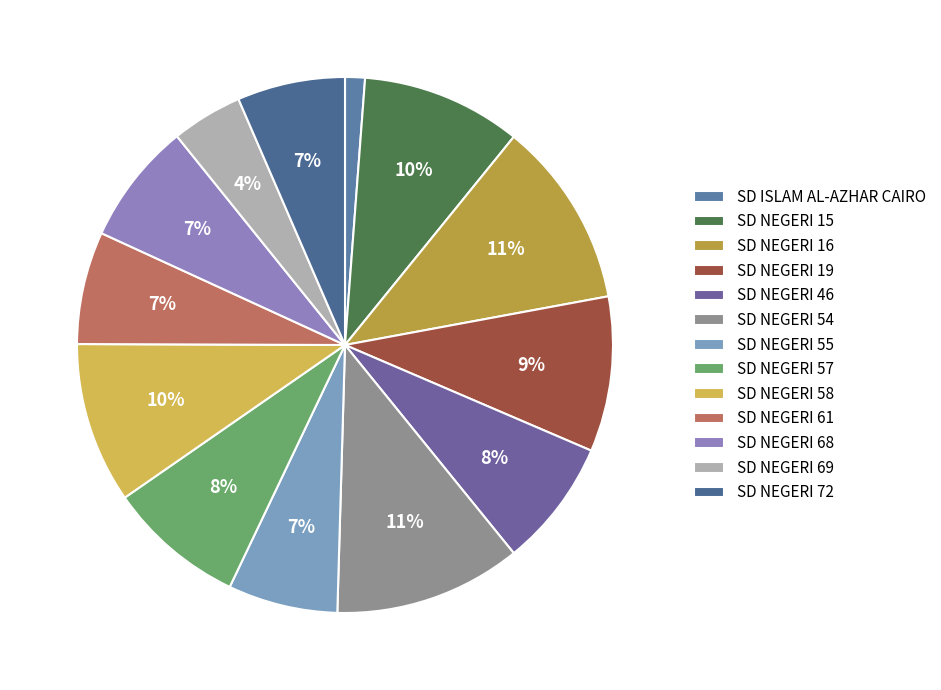

What is the largest slice in the pie chart?

SD NEGERI 54